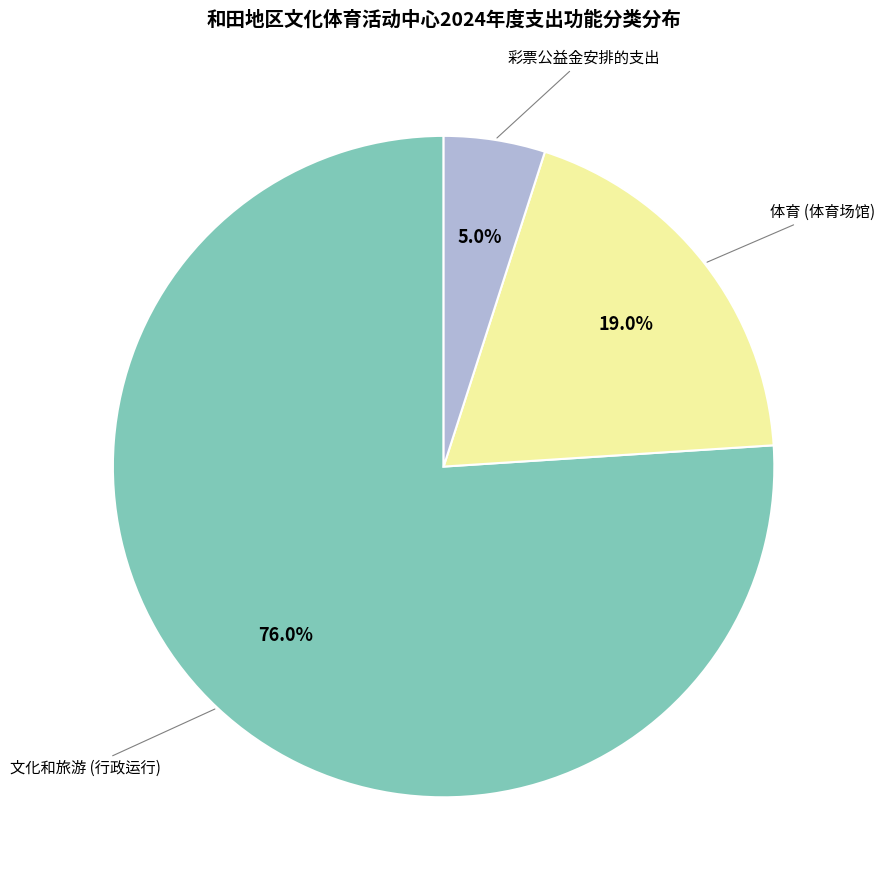

Does any single category account for the majority?

Yes